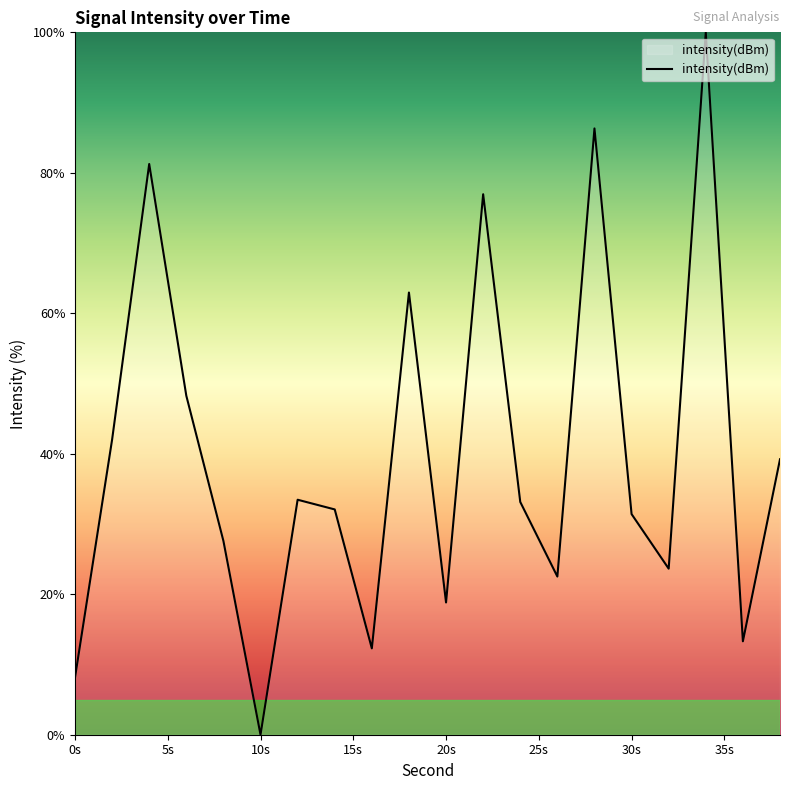

What is the maximum value shown in the chart?

100.0